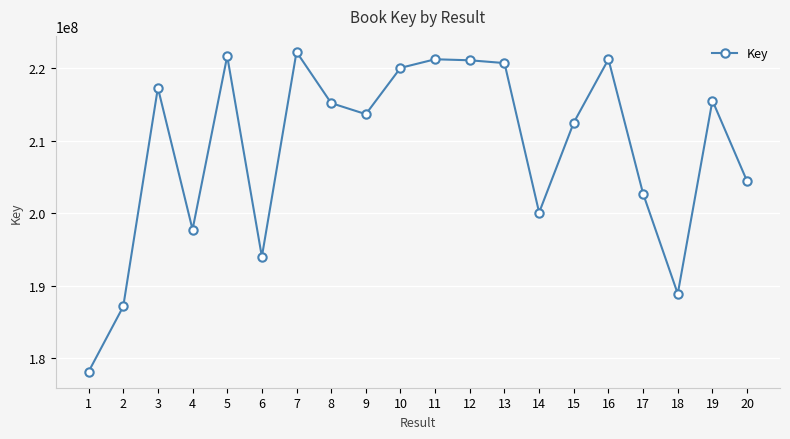

Approximately how many times larger is the value at 12 compared to 20?

1.1